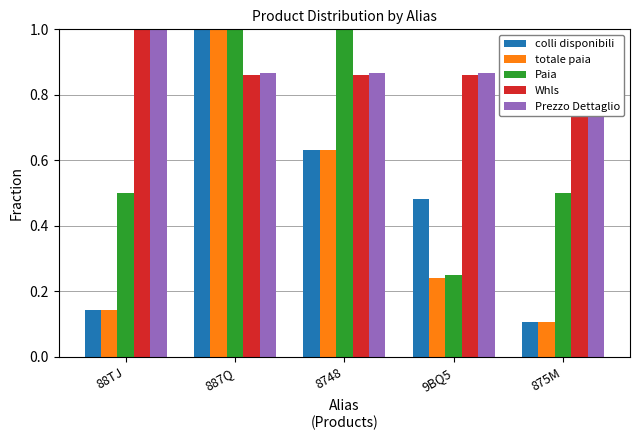

Reading left to right, transcribe all the data shown in this chart.

colli disponibili: 0.1	1.0	0.6	0.5	0.1
totale paia: 0.1	1.0	0.6	0.2	0.1
Paia: 0.5	1.0	1.0	0.2	0.5
Whls: 1.0	0.9	0.9	0.9	0.9
Prezzo Dettaglio: 1.0	0.9	0.9	0.9	0.9